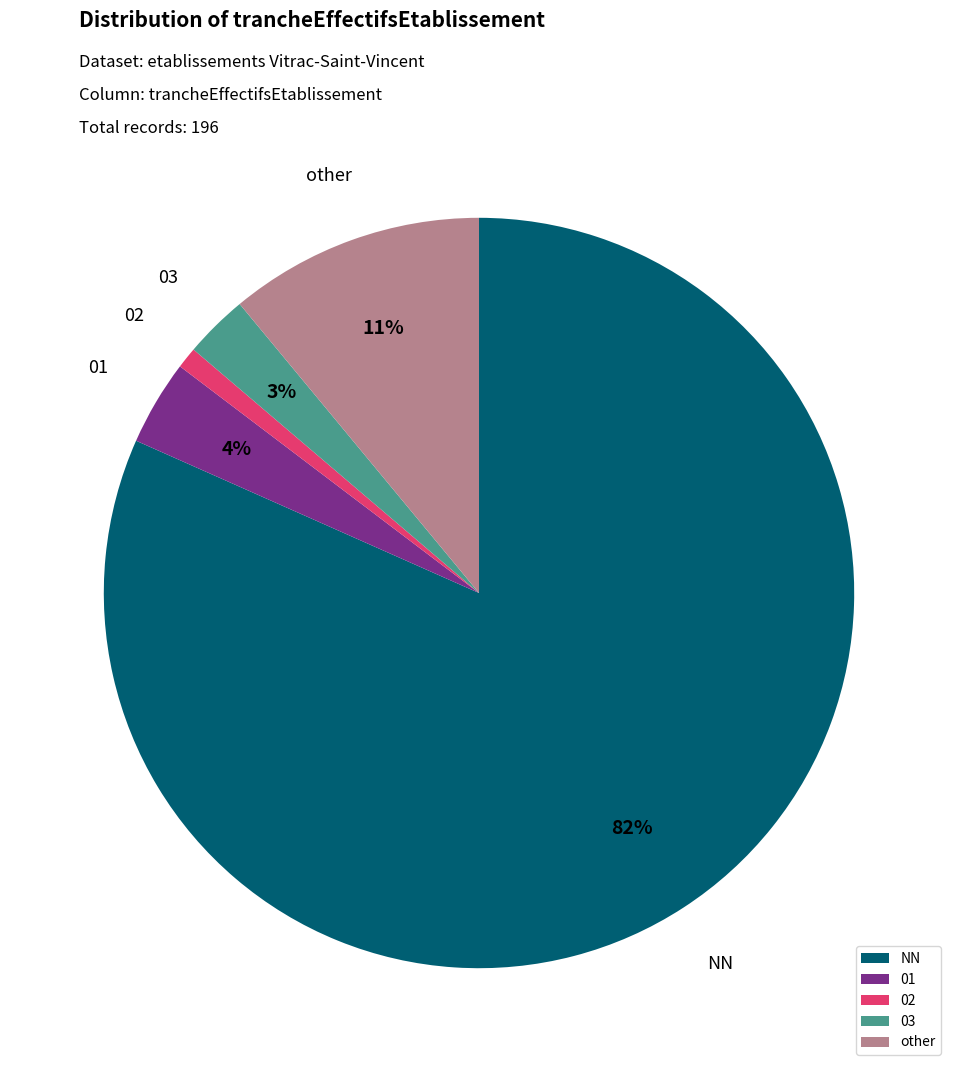

Which slice is the largest?

NN